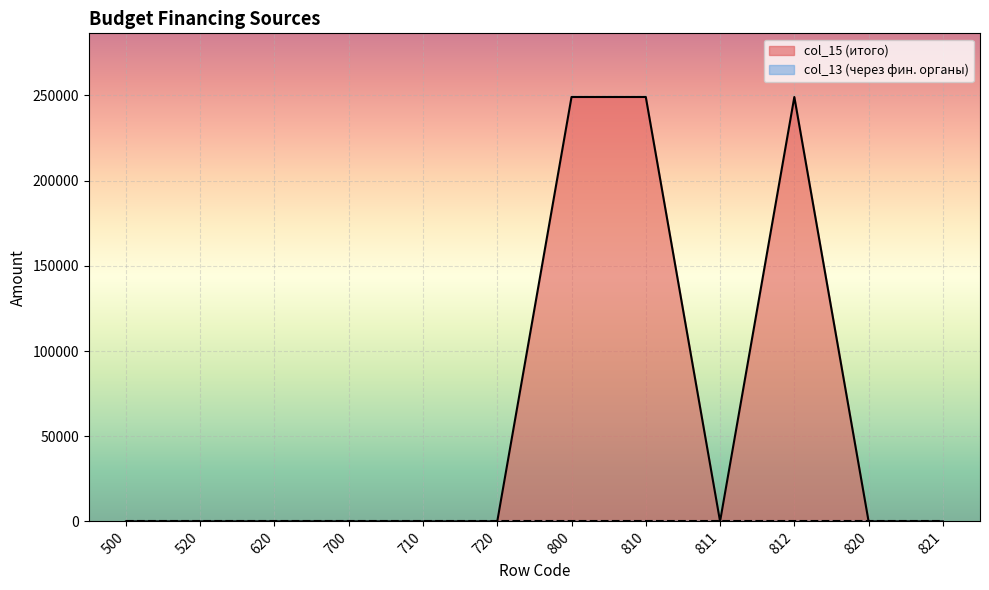

List the labels in order of value, smallest first.

500, 520, 620, 700, 710, 720, 811, 820, 821, 800, 810, 812